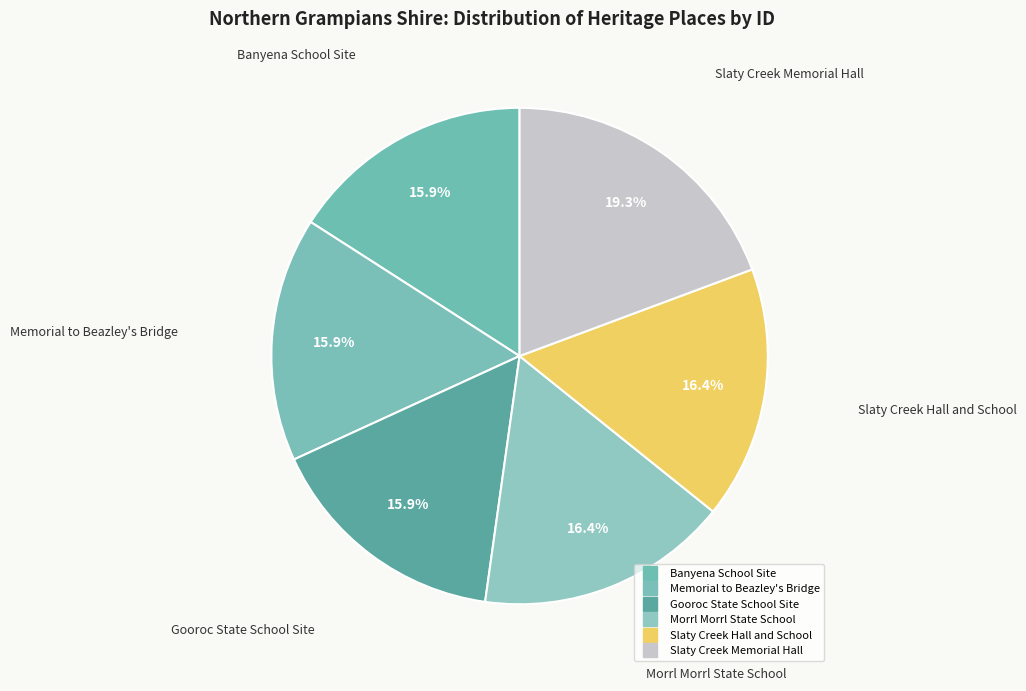

To the nearest percent, what is the combined percentage of Banyena School Site and Memorial to Beazley's Bridge?

32%